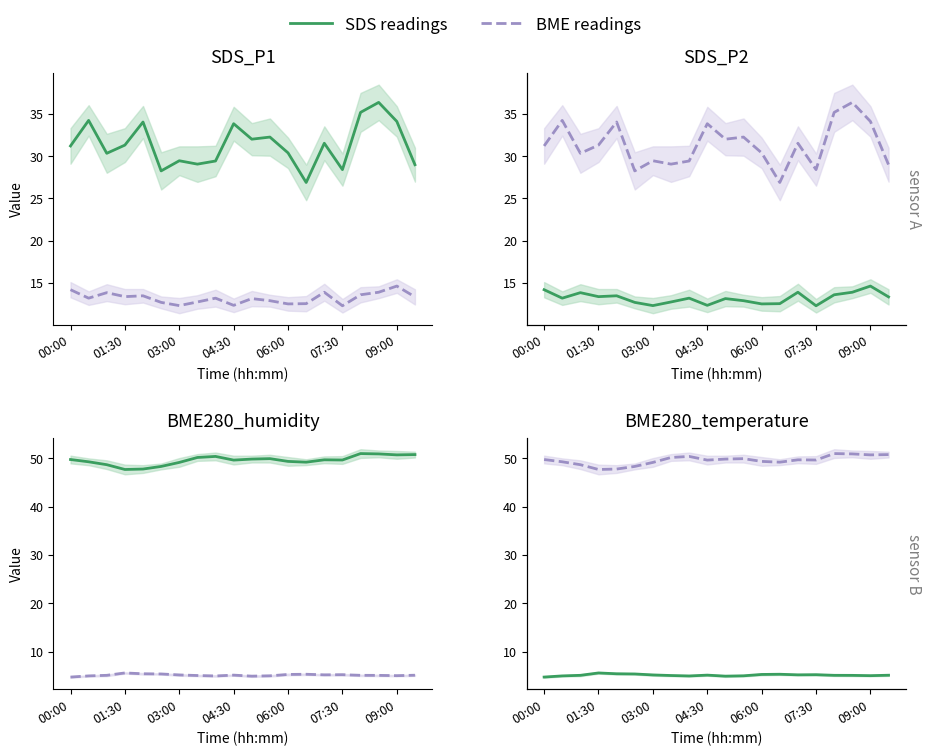

At which category does BME280_temperature reach its first local valley?

8